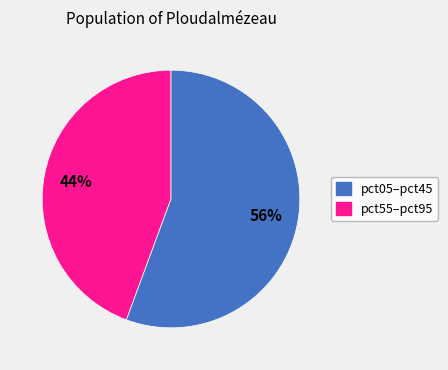

Is there any slice that represents more than half of the pie?

Yes